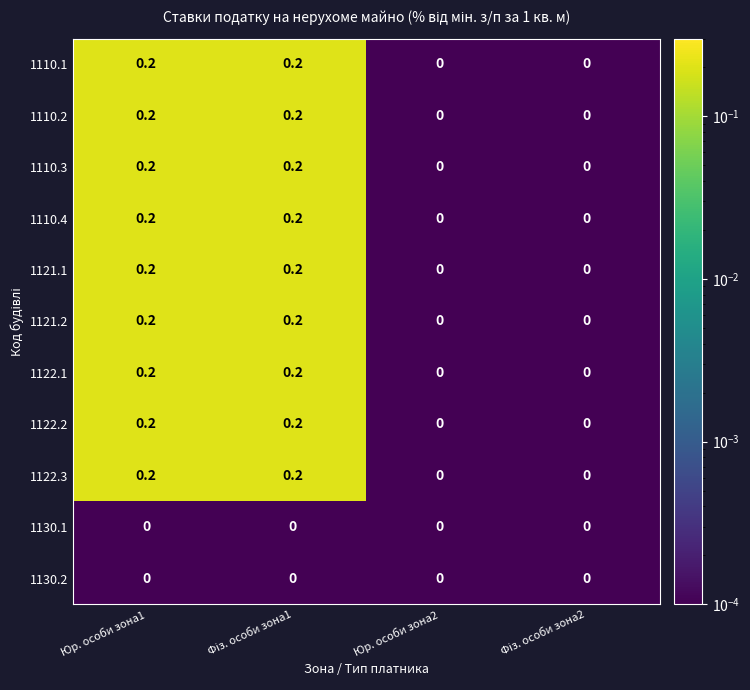

Count the 1121.1 values in the range 0 to 1.

4